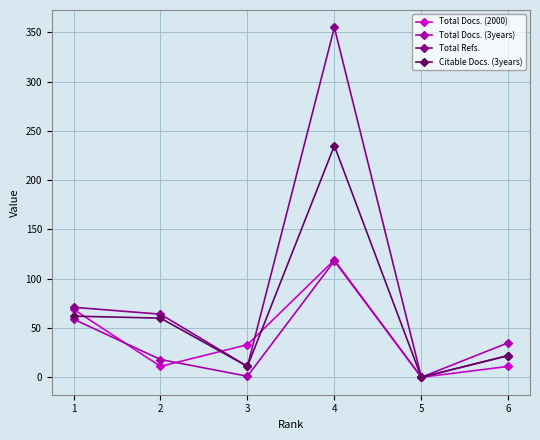

At which category is the sum across all series the highest?

4